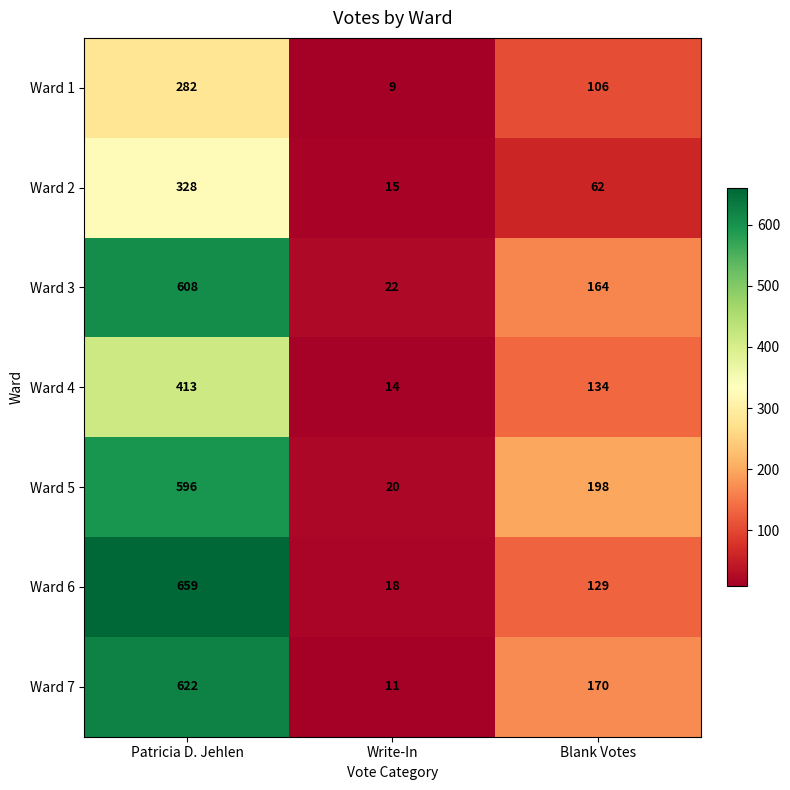

At Write-In, list the series in order from largest to smallest.

Ward 3, Ward 5, Ward 6, Ward 2, Ward 4, Ward 7, Ward 1